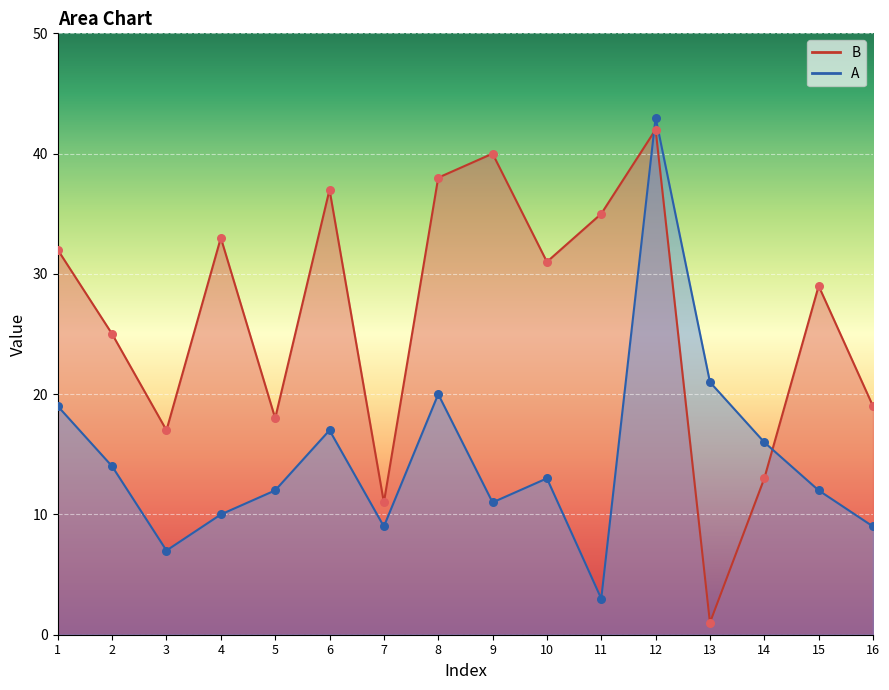

Which series has the largest total across all categories?

B